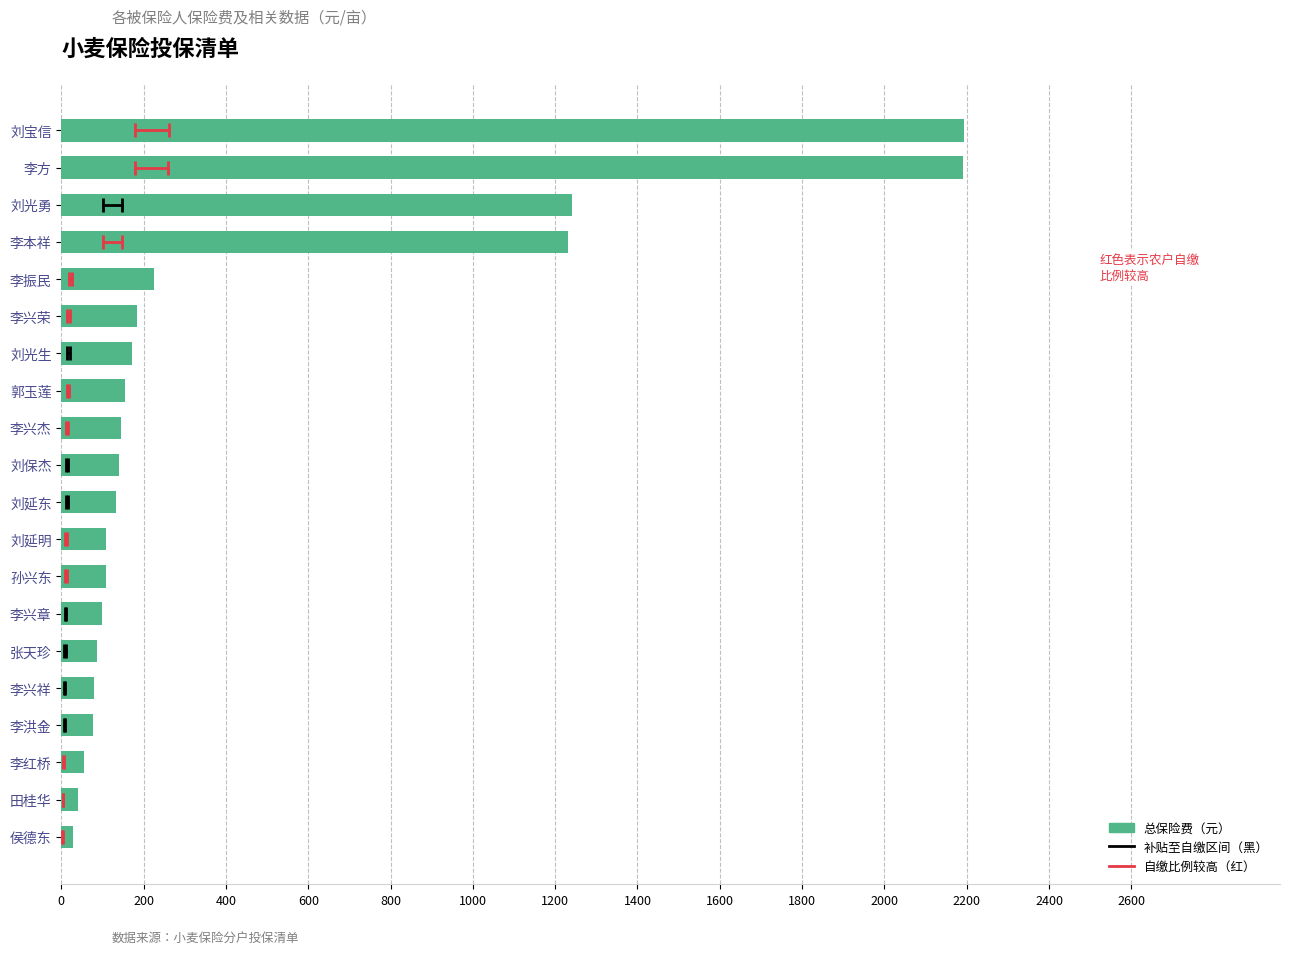

Where is the data nearest to the value 1110?

李本祥